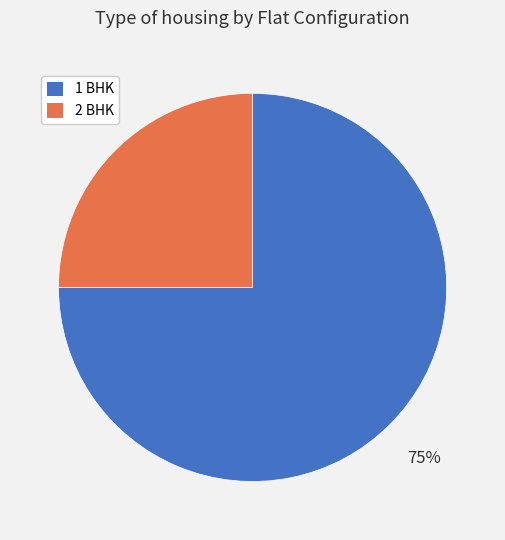

Rank the categories by value from lowest to highest.

2 BHK, 1 BHK